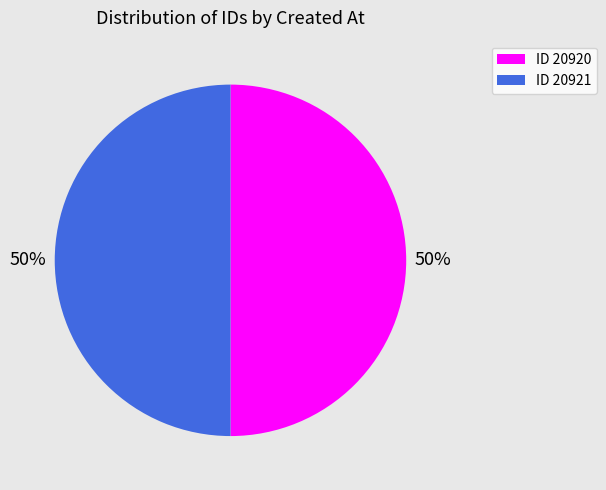

How many segments does this pie chart have?

2